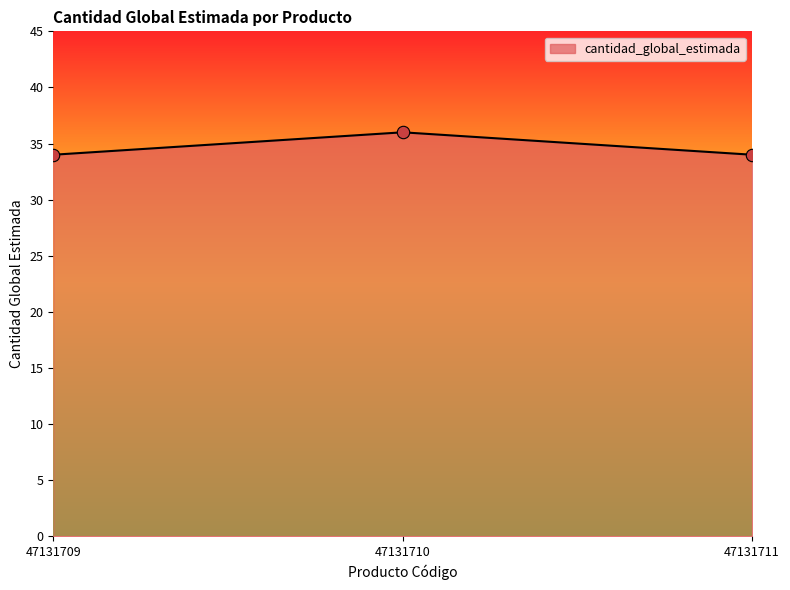

Which has a higher value, 47131711 or 47131710?

47131710